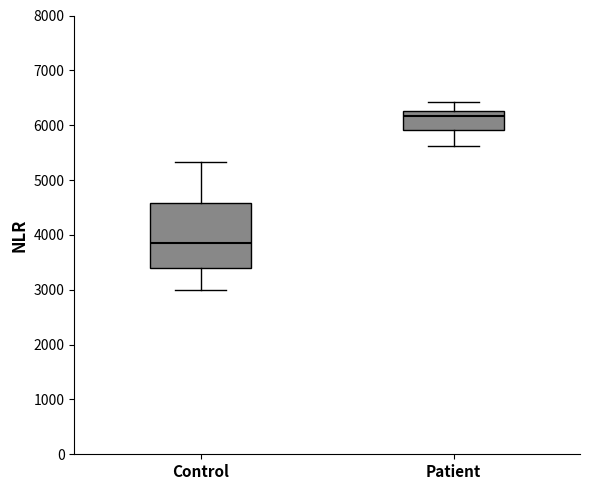

Reading left to right, transcribe this box plot: for each box, give where its median line is, the range the box spans, and where its two whiskers end, as read against the y-axis. The values are not printed on the chart, so give them approximately, as read against the axis.

Control: median 3900, box 3400 to 4600, whiskers 3000 to 5300
Patient: median 6200, box 5900 to 6300, whiskers 5600 to 6400